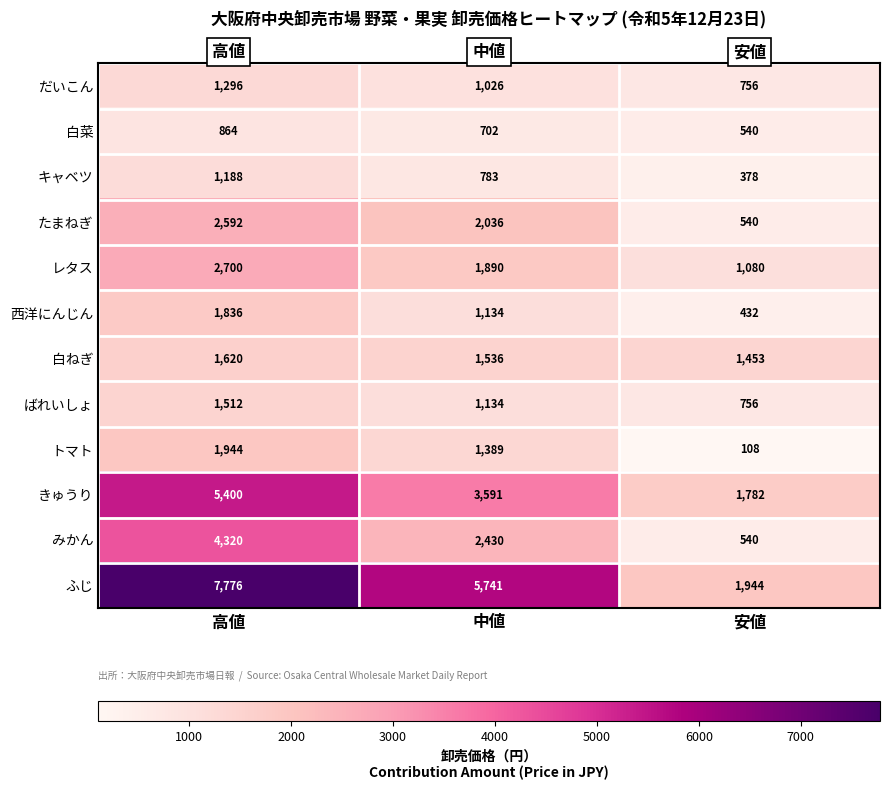

What is the difference between the maximum and minimum values in the 西洋にんじん series?

1404